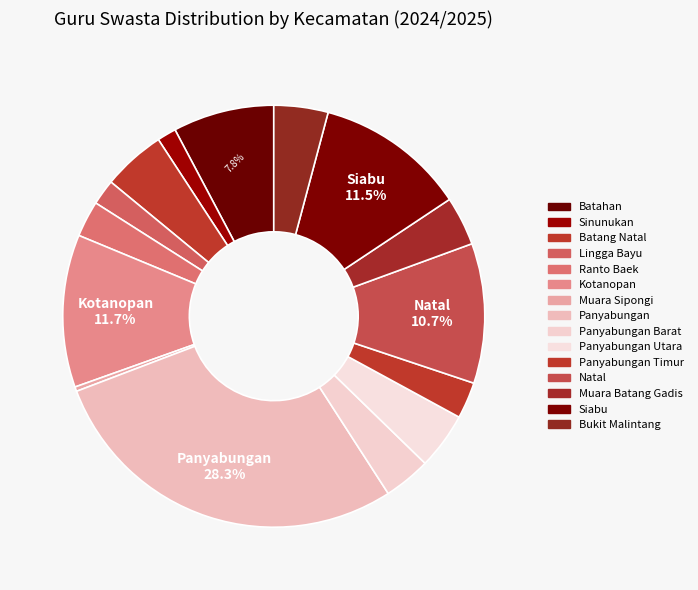

To the nearest percent, what is the average slice percentage?

7%